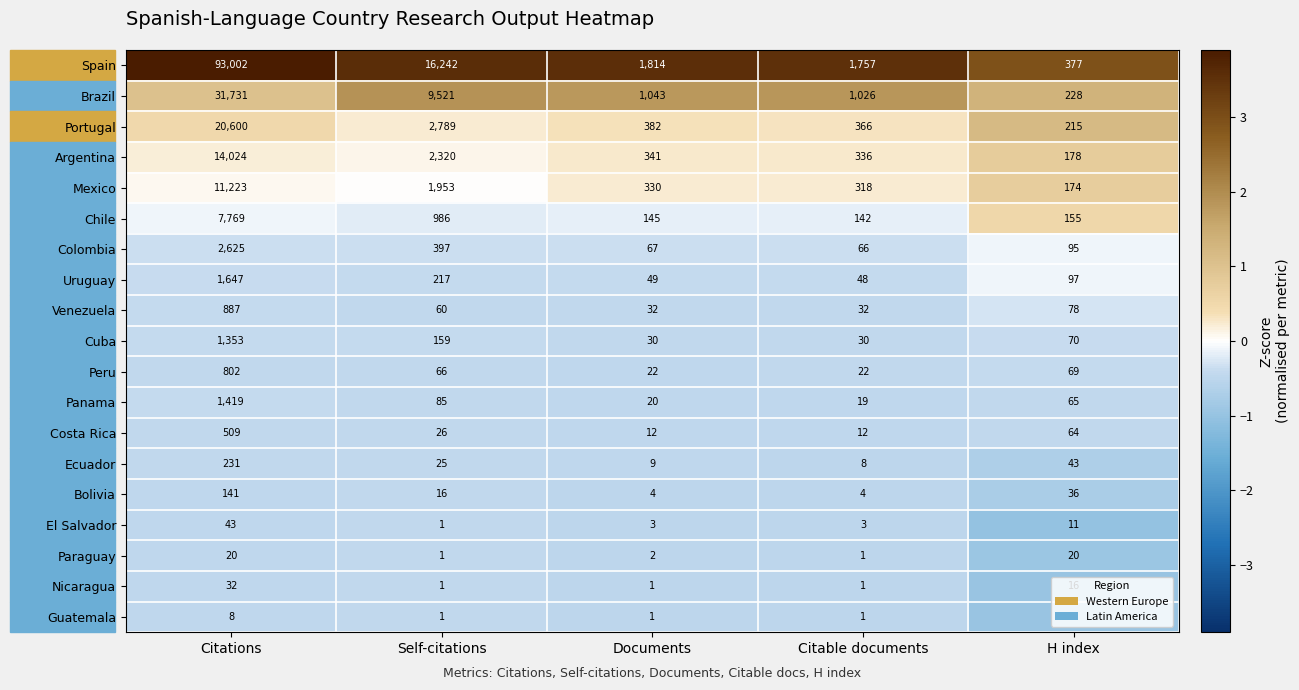

At which category is the sum across all series the highest?

Citations